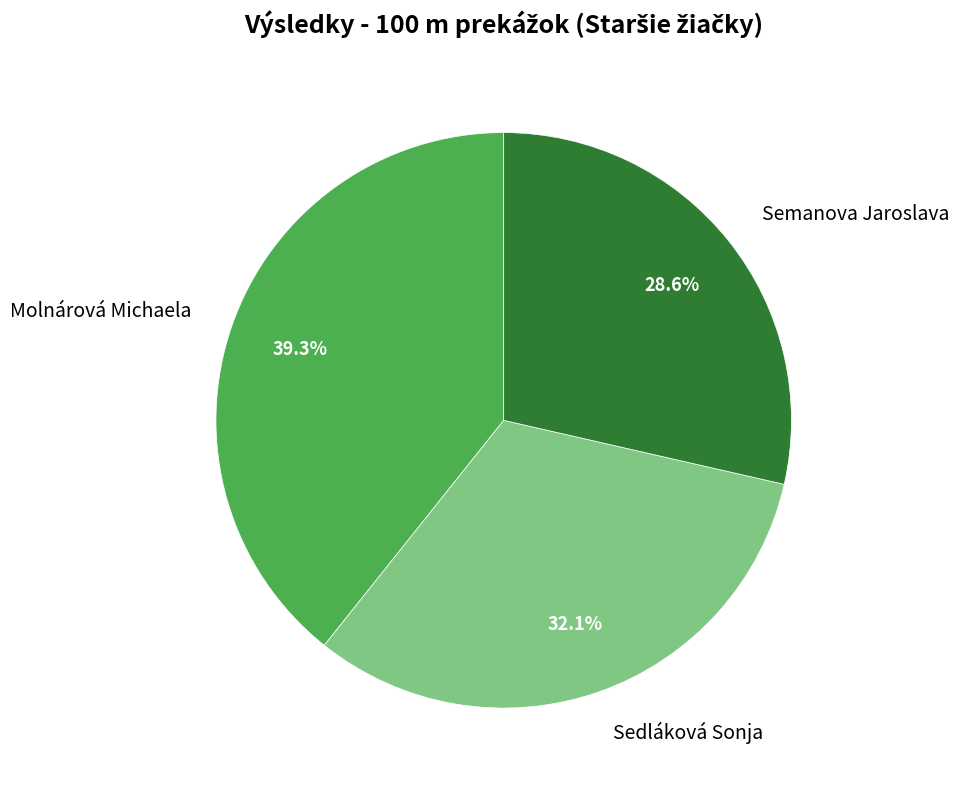

To the nearest percent, what is the difference between the Sedláková Sonja and Molnárová Michaela slice percentages?

7%